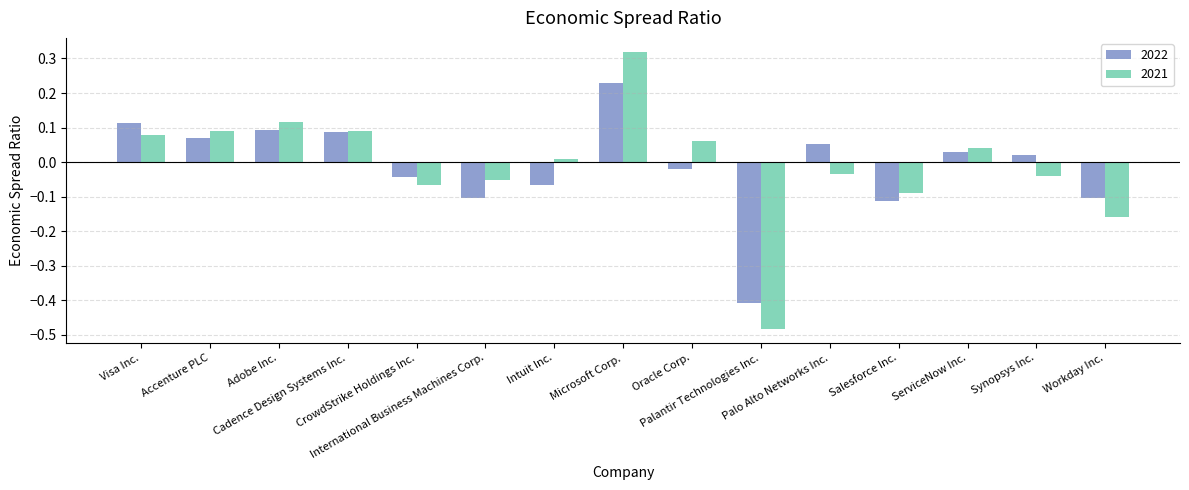

What is the difference between the second highest and minimum values in the 2022 series?

0.5